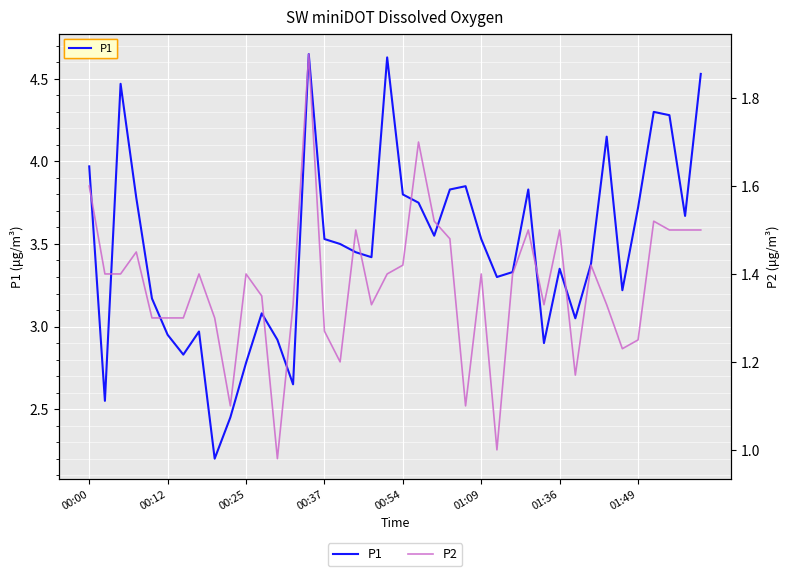

How many values in the P2 series are below 1?

1